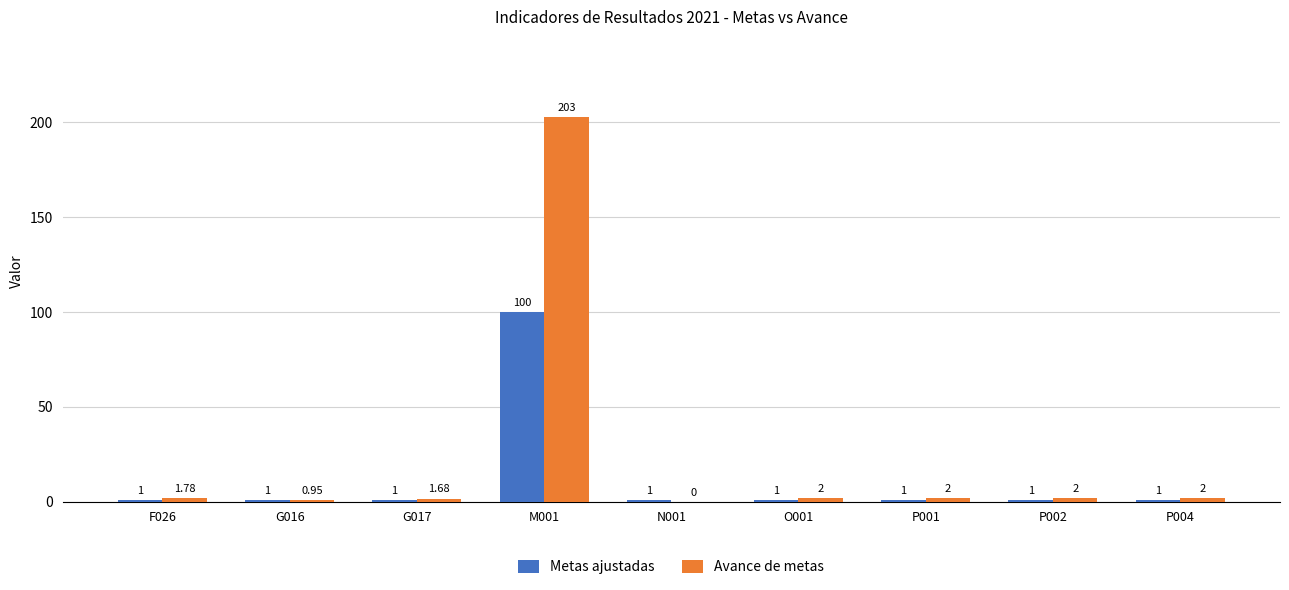

What is the sum of the Avance de metas values at G016 and P002?

3.0